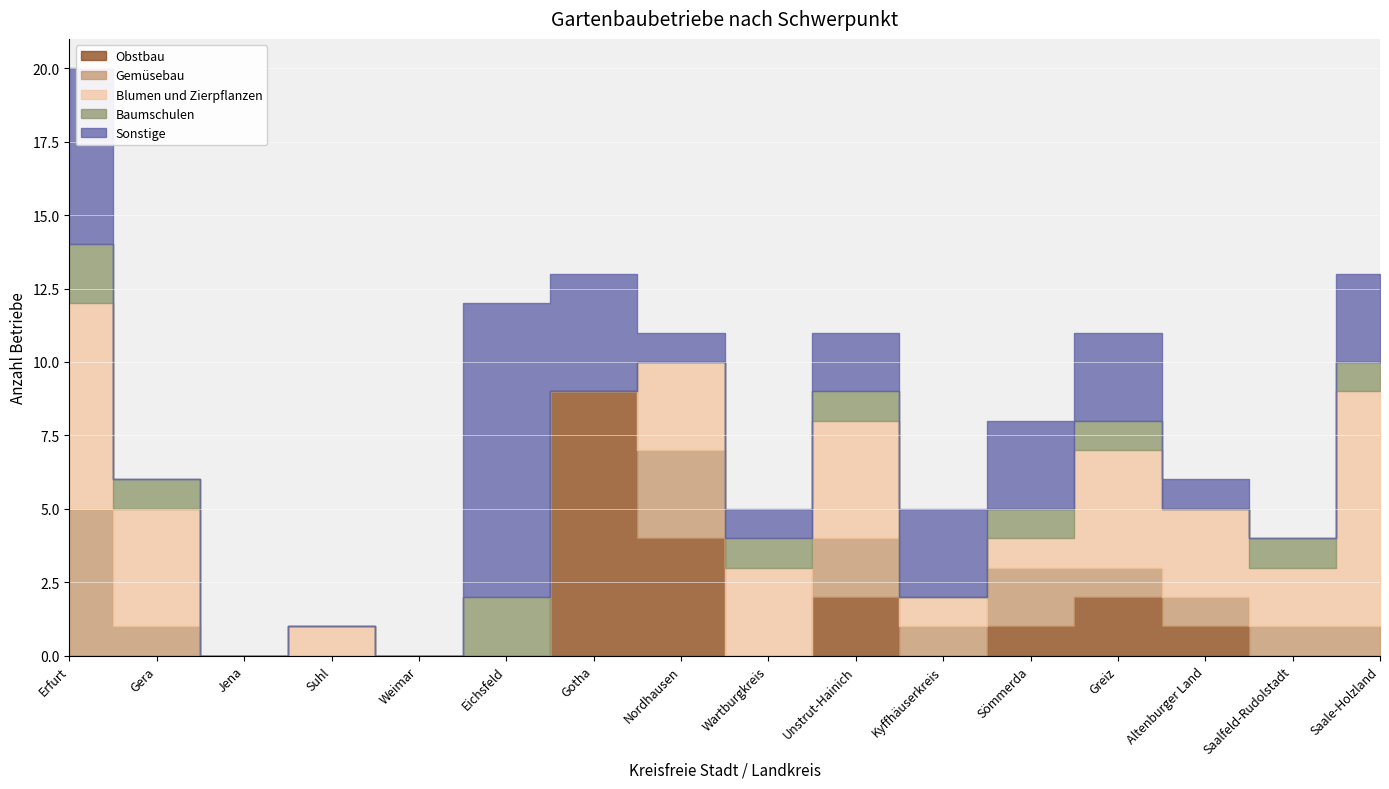

Reading right to left, extract all data points from this chart.

Obstbau: Saale-Holzland=0	Saalfeld-Rudolstadt=0	Altenburger Land=1	Greiz=2	Sömmerda=1	Kyffhäuserkreis=0	Unstrut-Hainich=2	Wartburgkreis=0	Nordhausen=4	Gotha=9	Eichsfeld=0	Weimar=0	Suhl=0	Jena=0	Gera=0	Erfurt=0
Gemüsebau: Saale-Holzland=1	Saalfeld-Rudolstadt=1	Altenburger Land=1	Greiz=1	Sömmerda=2	Kyffhäuserkreis=1	Unstrut-Hainich=2	Wartburgkreis=0	Nordhausen=3	Gotha=0	Eichsfeld=0	Weimar=0	Suhl=0	Jena=0	Gera=1	Erfurt=5
Blumen und Zierpflanzen: Saale-Holzland=8	Saalfeld-Rudolstadt=2	Altenburger Land=3	Greiz=4	Sömmerda=1	Kyffhäuserkreis=1	Unstrut-Hainich=4	Wartburgkreis=3	Nordhausen=3	Gotha=0	Eichsfeld=0	Weimar=0	Suhl=1	Jena=0	Gera=4	Erfurt=7
Baumschulen: Saale-Holzland=1	Saalfeld-Rudolstadt=1	Altenburger Land=0	Greiz=1	Sömmerda=1	Kyffhäuserkreis=0	Unstrut-Hainich=1	Wartburgkreis=1	Nordhausen=0	Gotha=0	Eichsfeld=2	Weimar=0	Suhl=0	Jena=0	Gera=1	Erfurt=2
Sonstige: Saale-Holzland=3	Saalfeld-Rudolstadt=0	Altenburger Land=1	Greiz=3	Sömmerda=3	Kyffhäuserkreis=3	Unstrut-Hainich=2	Wartburgkreis=1	Nordhausen=1	Gotha=4	Eichsfeld=10	Weimar=0	Suhl=0	Jena=0	Gera=0	Erfurt=6